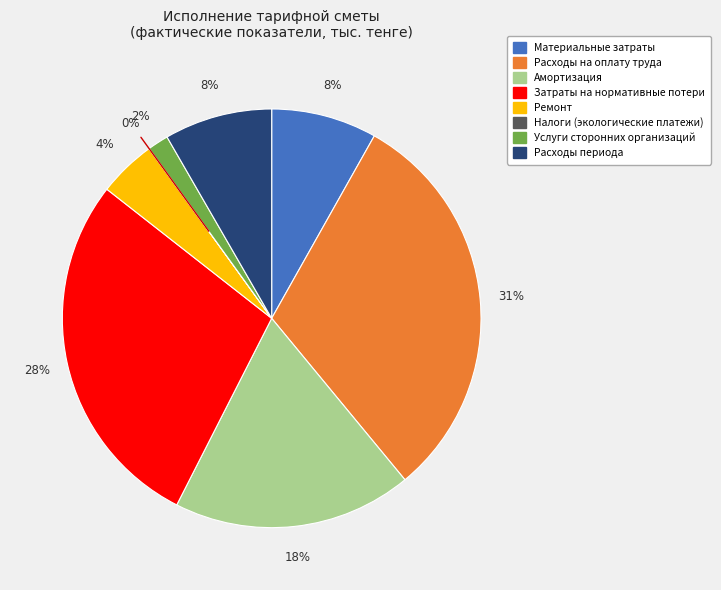

Do Ремонт and Расходы на оплату труда together represent more than half of the pie?

No